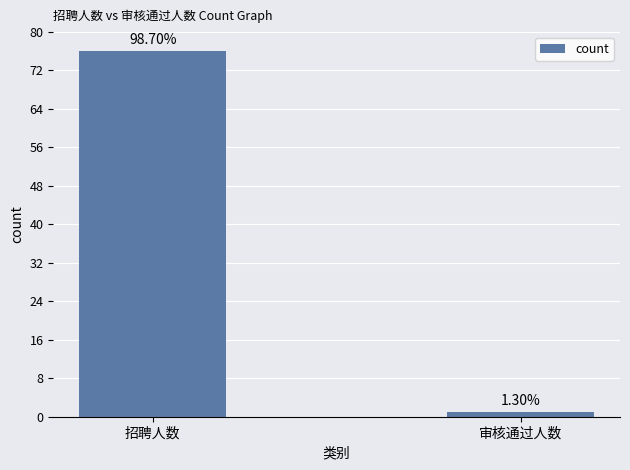

List the labels in order of value, largest first.

招聘人数, 审核通过人数